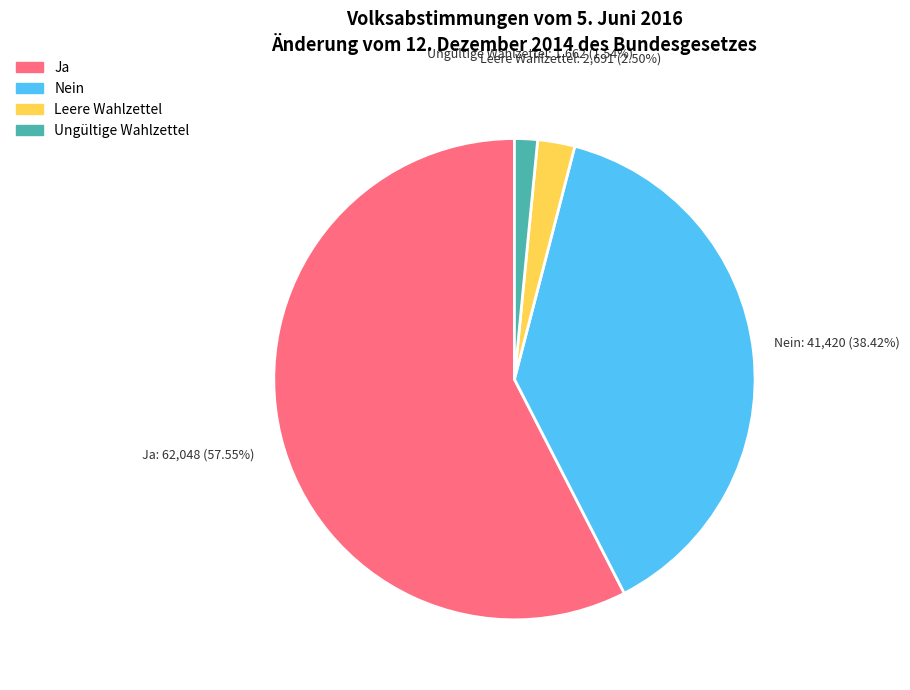

Is it true that Leere Wahlzettel is 9% of the pie?

False